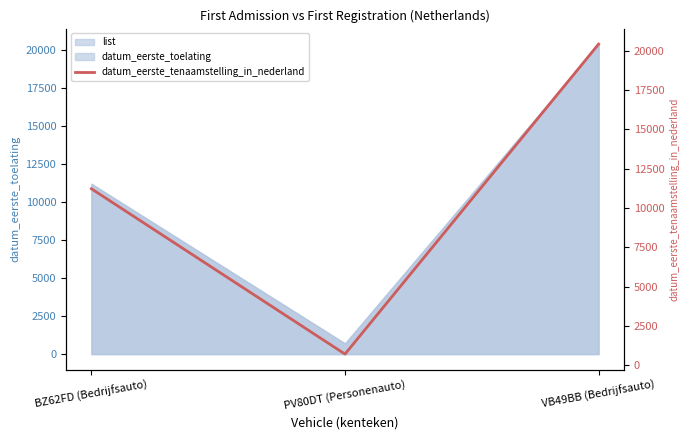

What is the label of the 2nd point from the right?

PV80DT (Personenauto)